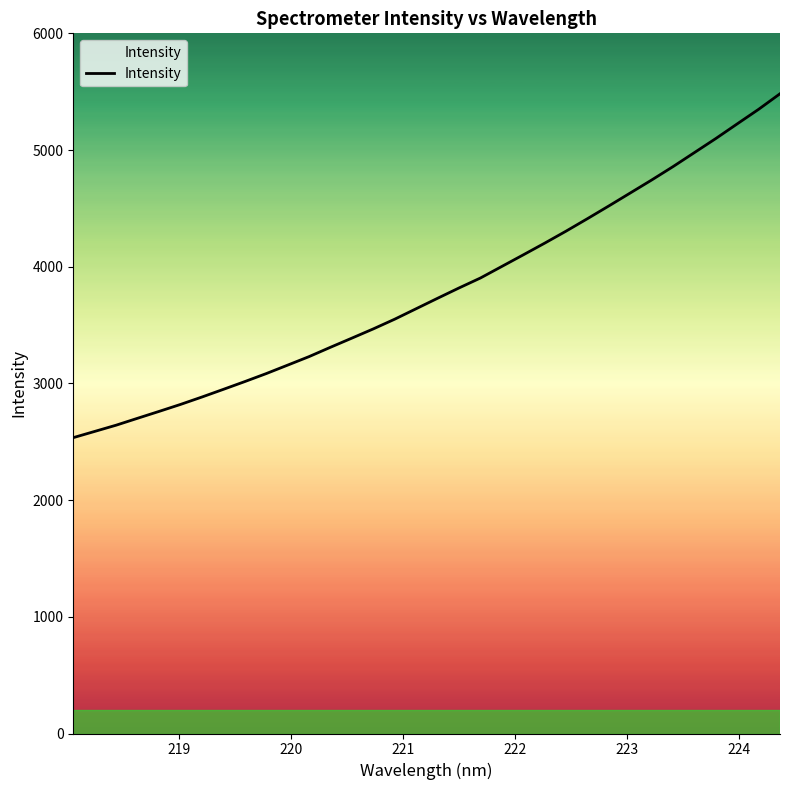

What is the difference between the maximum and minimum values?

2946.9